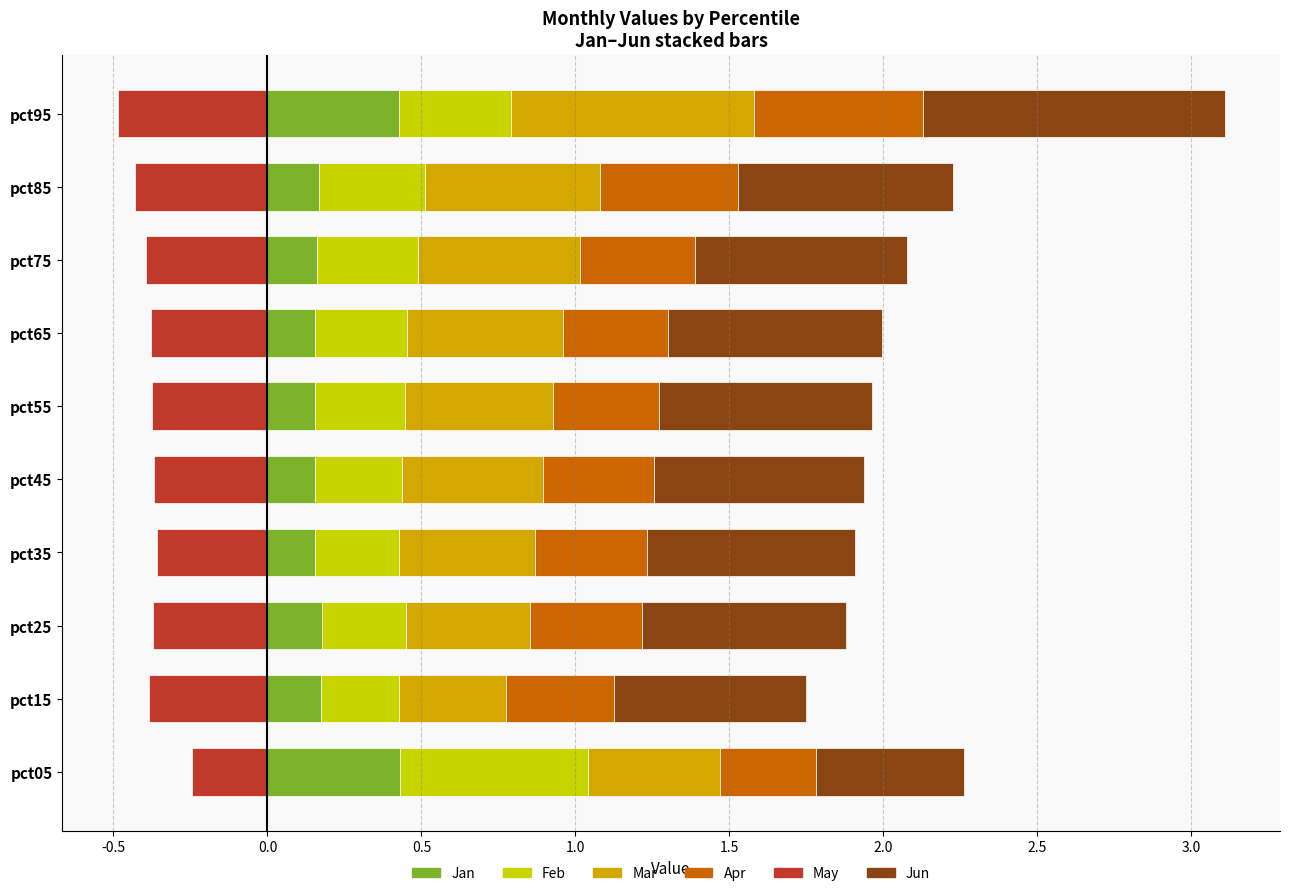

Reading left to right, list all the values displayed in this chart.

Jan: 0.4	0.2	0.2	0.2	0.2	0.2	0.2	0.2	0.2	0.4
Feb: 0.6	0.3	0.3	0.3	0.3	0.3	0.3	0.3	0.3	0.4
Mar: 0.4	0.3	0.4	0.4	0.5	0.5	0.5	0.5	0.6	0.8
Apr: 0.3	0.4	0.4	0.4	0.4	0.3	0.3	0.4	0.4	0.5
May: -0.2	-0.4	-0.4	-0.4	-0.4	-0.4	-0.4	-0.4	-0.4	-0.5
Jun: 0.5	0.6	0.7	0.7	0.7	0.7	0.7	0.7	0.7	1.0